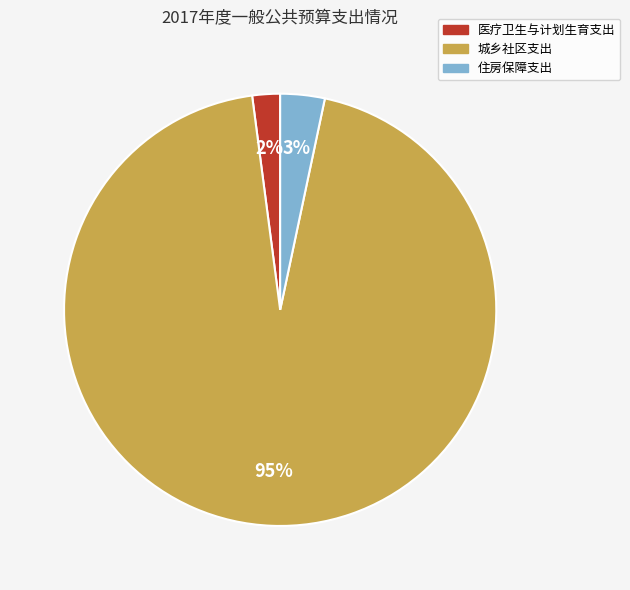

How many slices are in this pie chart?

3